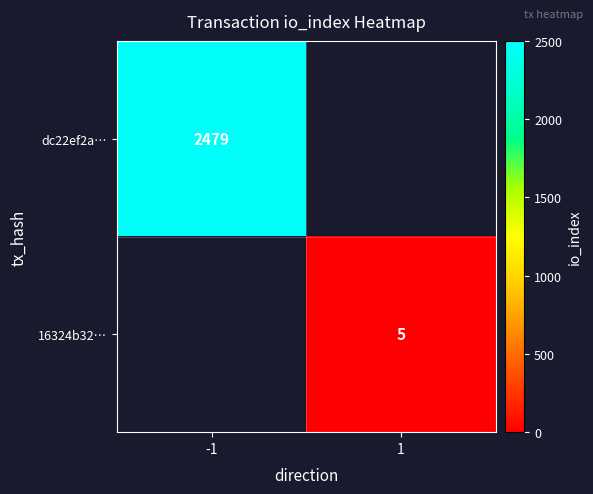

Is the value of dc22ef2a… at -1 greater than the value of 16324b32… at 1?

Yes